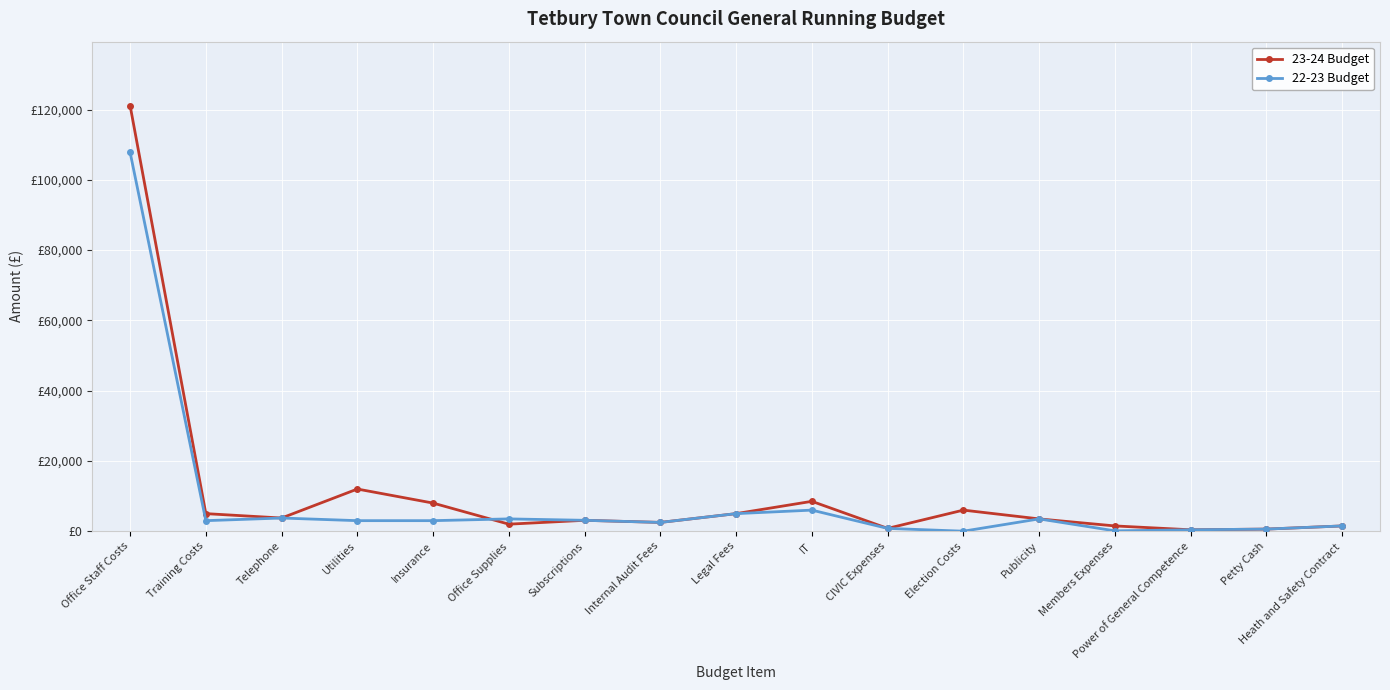

What is the minimum value for 23-24 Budget?

400